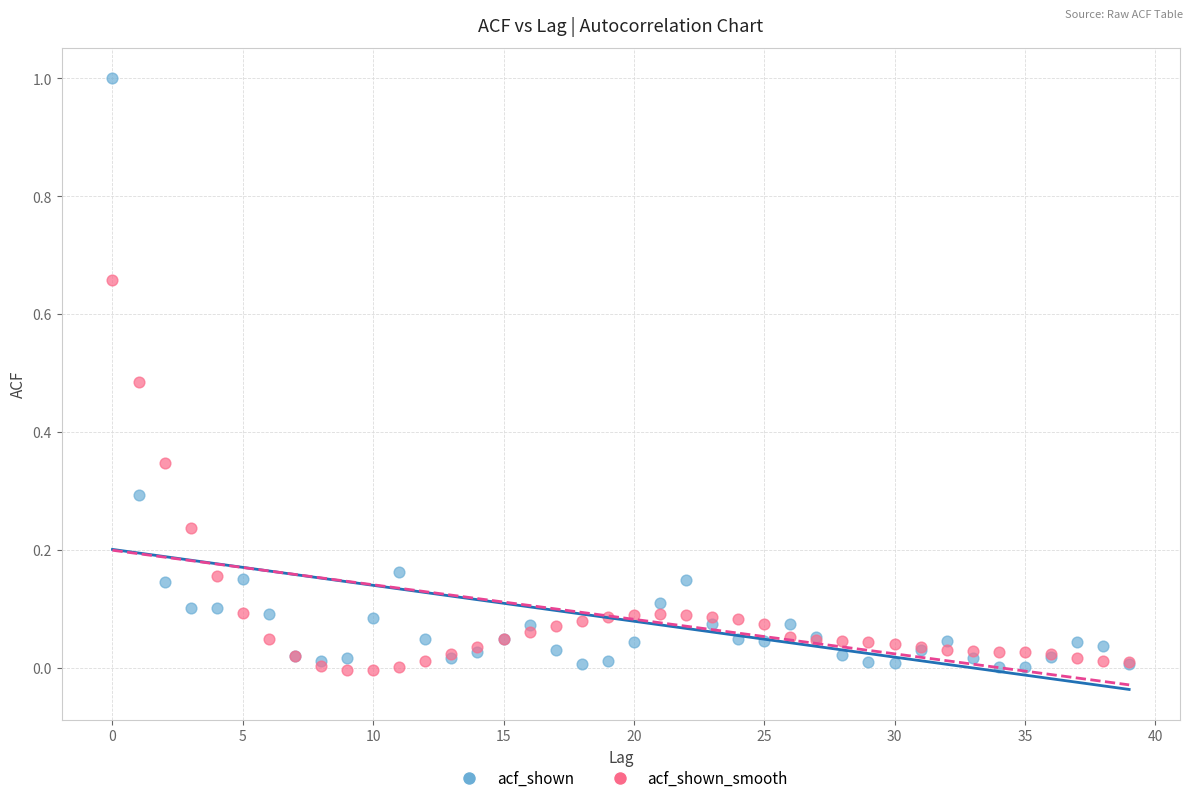

Which series reaches the maximum Y coordinate?

acf_shown